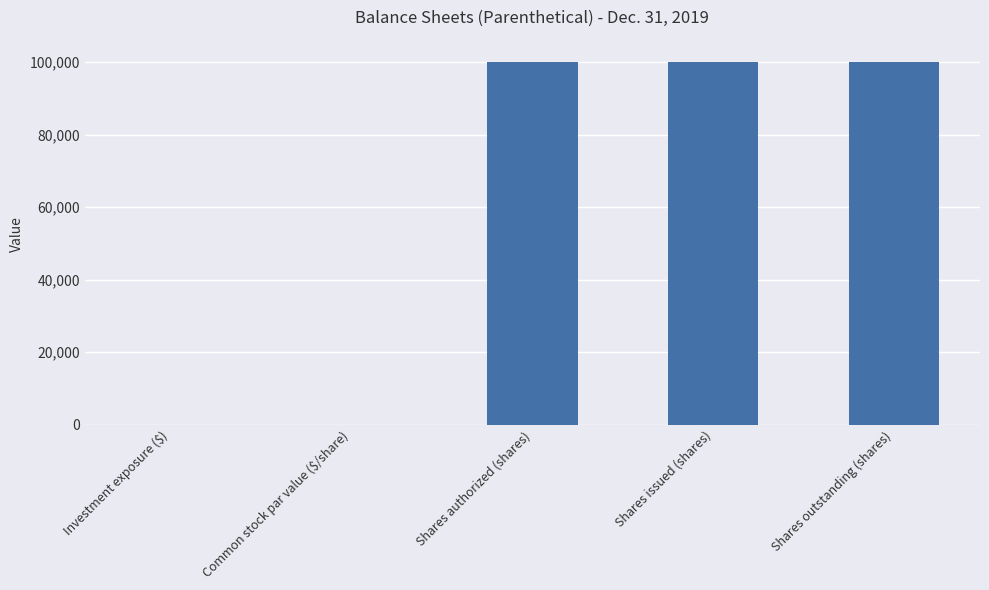

Is it true that the value at Shares authorized (shares) is 38723.8?

False